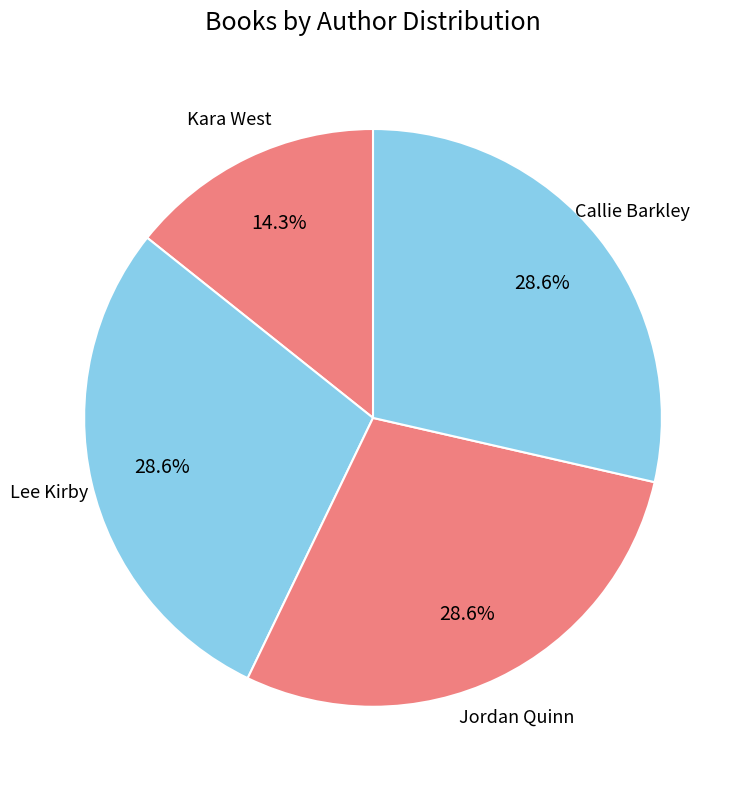

Does Lee Kirby account for over 50% of the chart?

No